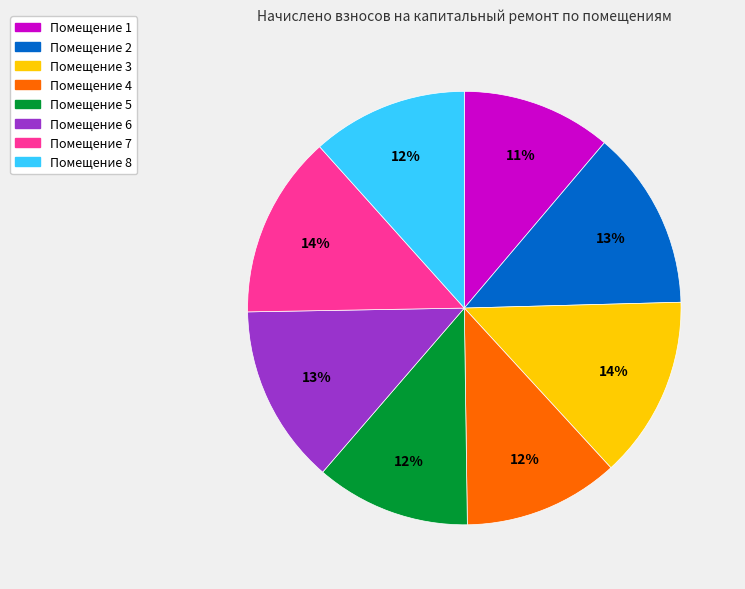

Count the number of slices in the pie.

8